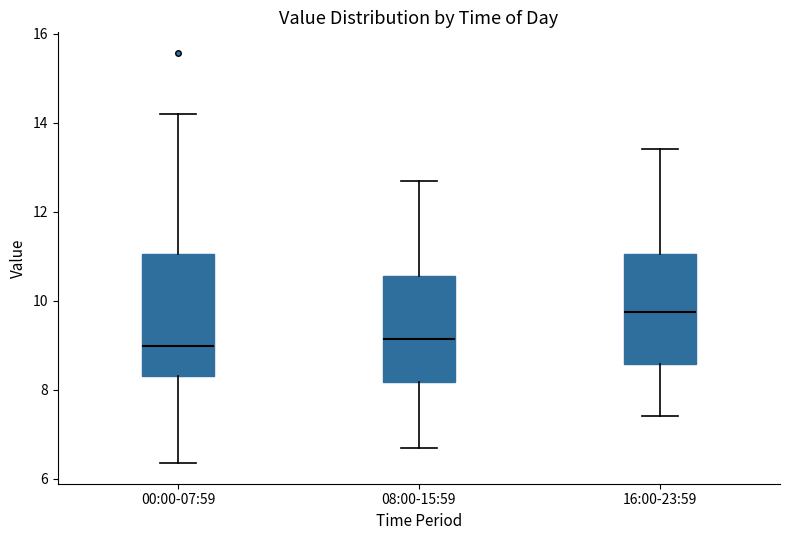

Reading left to right, transcribe this box plot: for each box, give where its median line is, the range the box spans, and where its two whiskers end, as read against the y-axis. The values are not printed on the chart, so give them approximately, as read against the axis.

00:00-07:59: median 9.0, box 8.4 to 11.0, whiskers 6.4 to 14.2
08:00-15:59: median 9.2, box 8.2 to 10.6, whiskers 6.8 to 12.8
16:00-23:59: median 9.8, box 8.6 to 11.0, whiskers 7.4 to 13.4